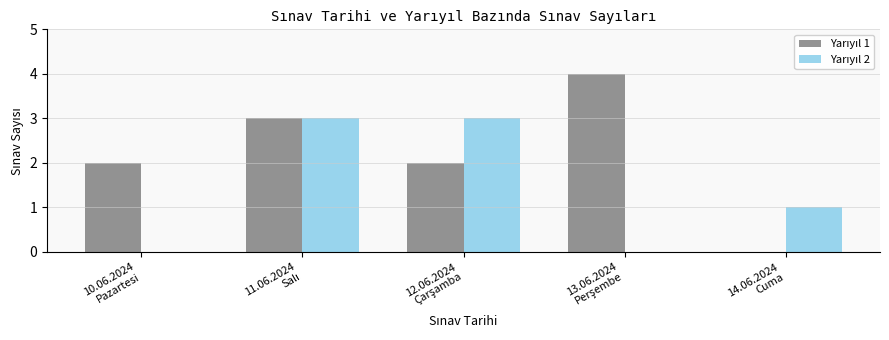

What is the greatest value displayed?

4